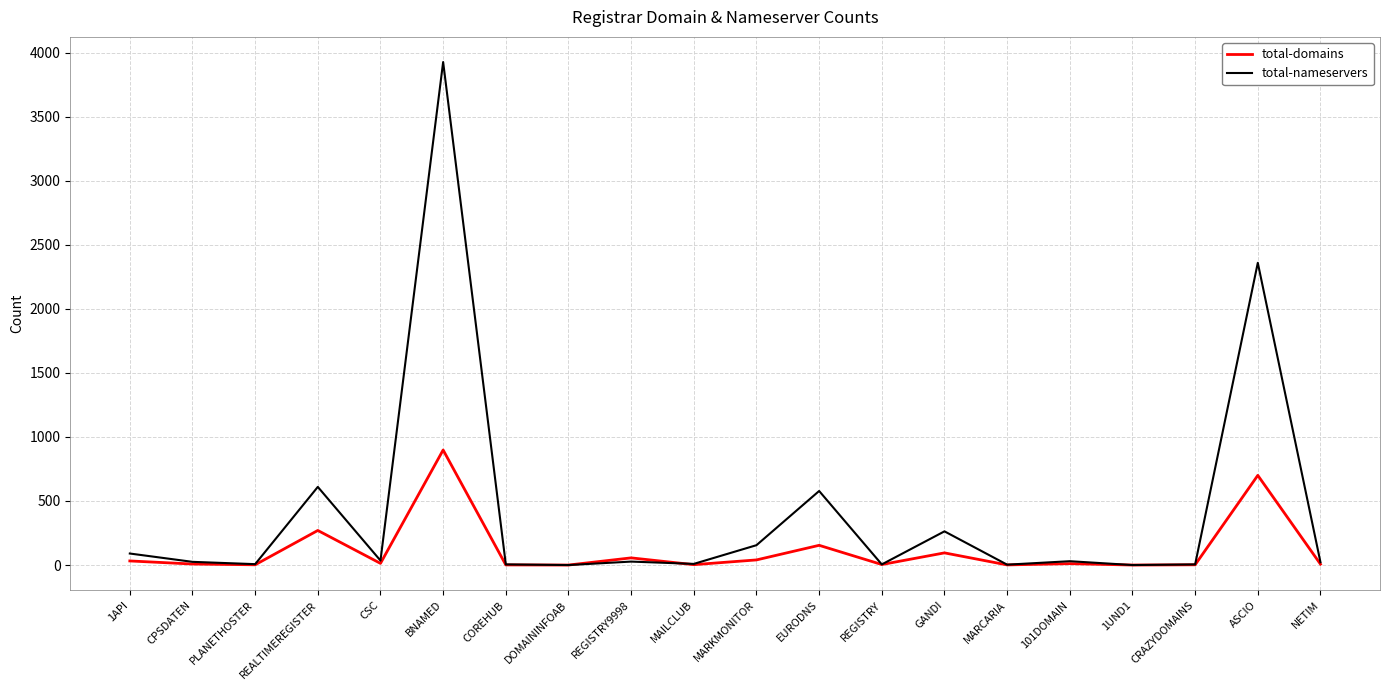

What position from the right is NETIM?

1